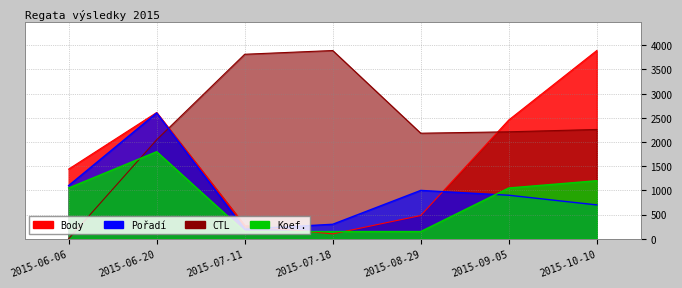

How many values in the Pořadí series are below 900?

3